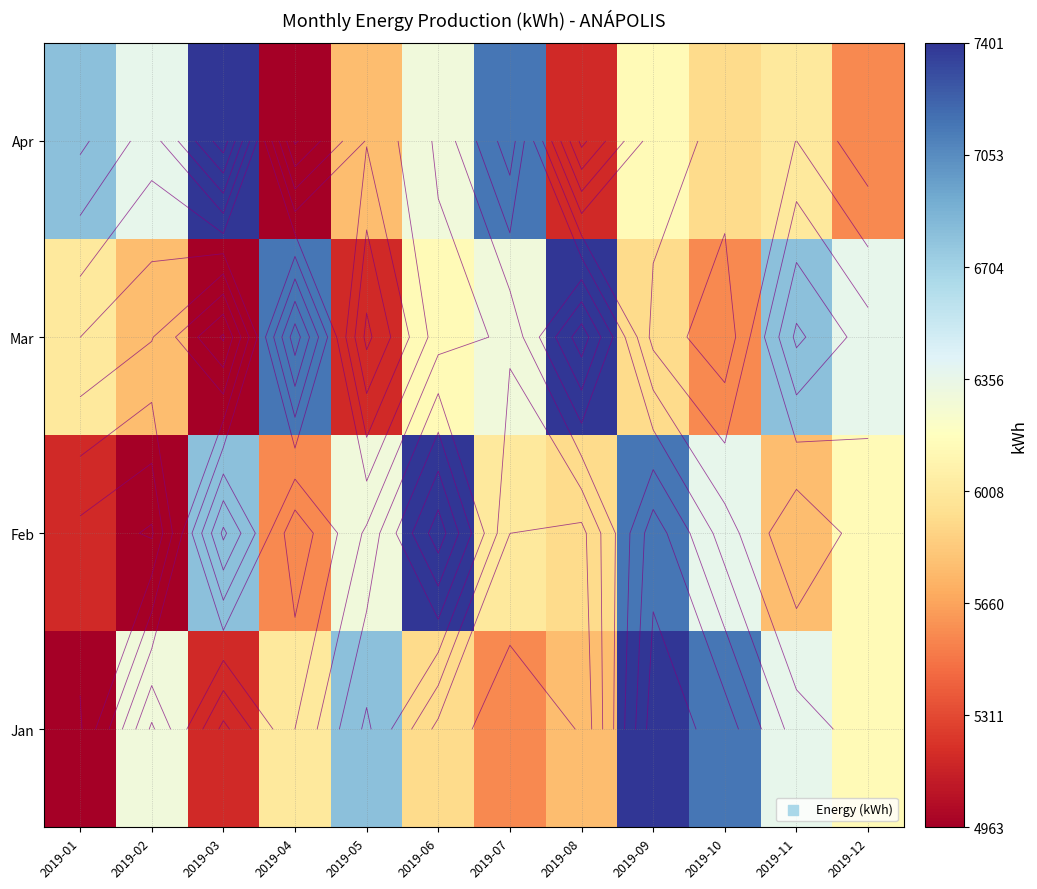

How many values in the Feb series are below 6136?

6